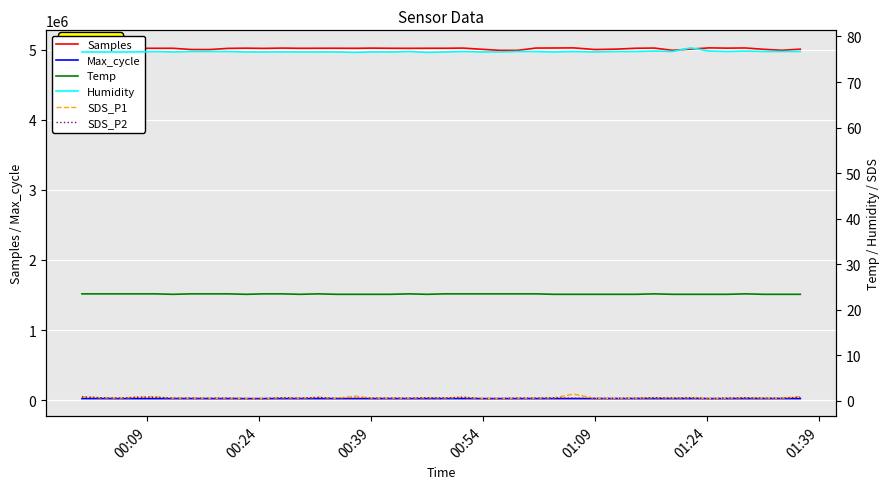

True or false: Max_cycle and Samples cross at least once.

False